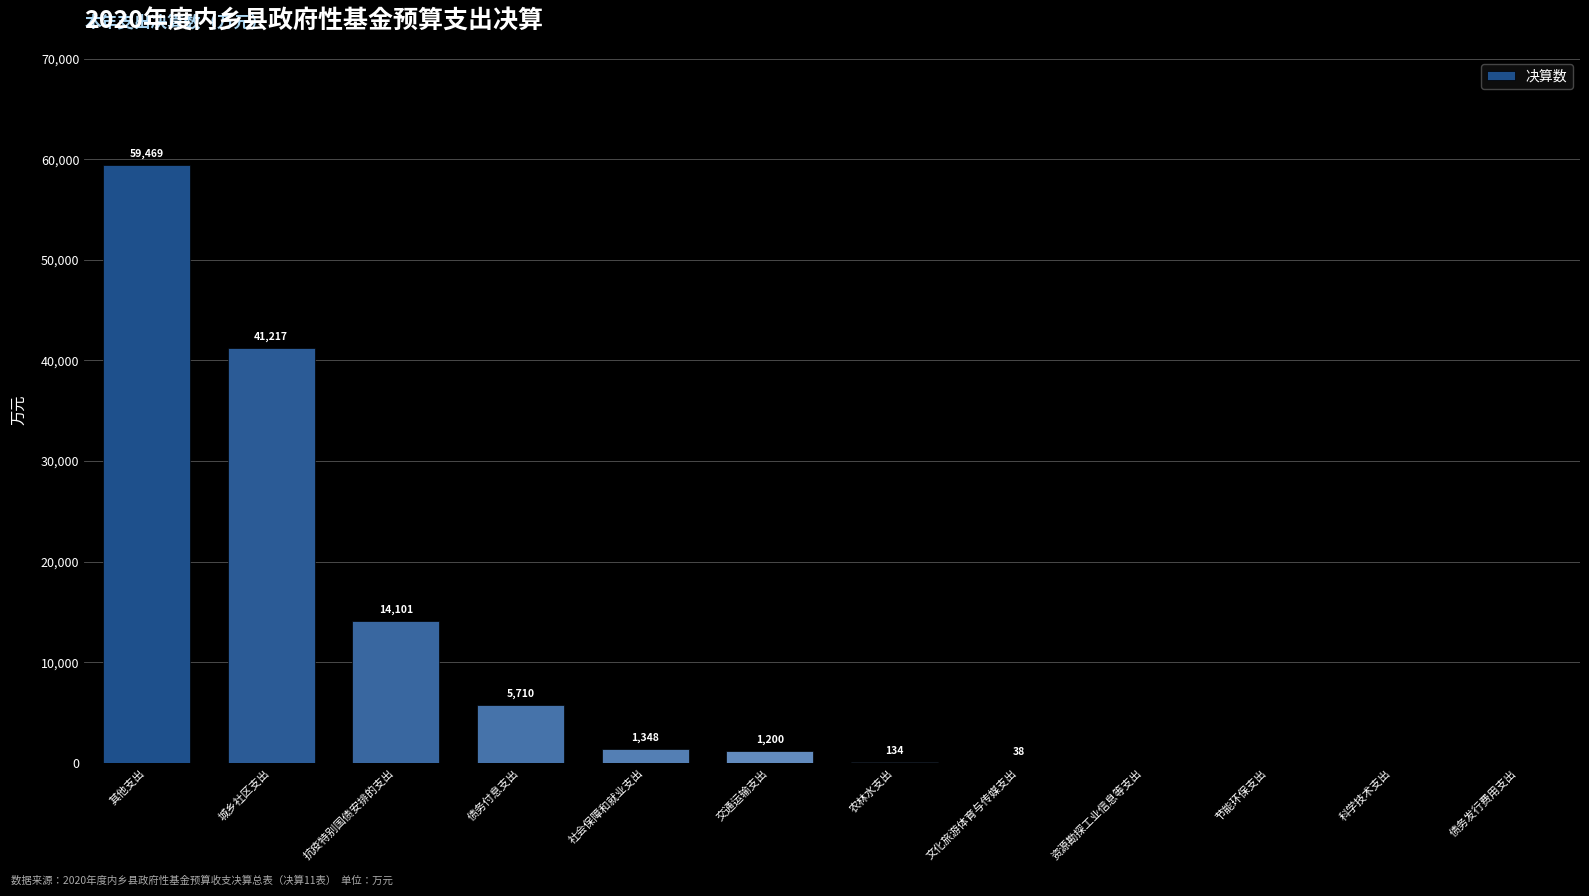

What is the sum of all values?

123217